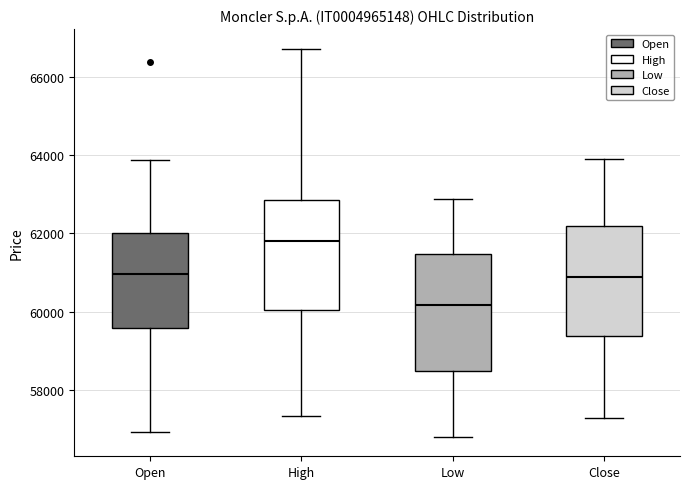

Reading left to right, read every box against the y-axis: the position of its median line, the range the box covers, and the ends of its whiskers. The values are not printed on the chart, so give them approximately, as read against the axis.

Open: median 61000, box 59600 to 62000, whiskers 57000 to 63800
High: median 61800, box 60000 to 62800, whiskers 57400 to 66800
Low: median 60200, box 58400 to 61400, whiskers 56800 to 62800
Close: median 60800, box 59400 to 62200, whiskers 57200 to 63800